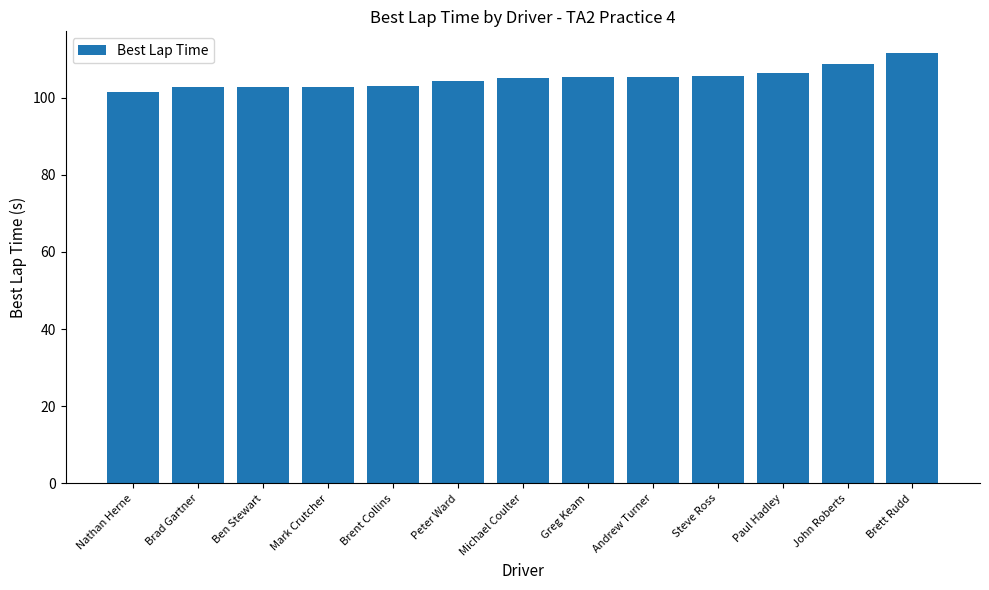

What position from the right is Paul Hadley?

3